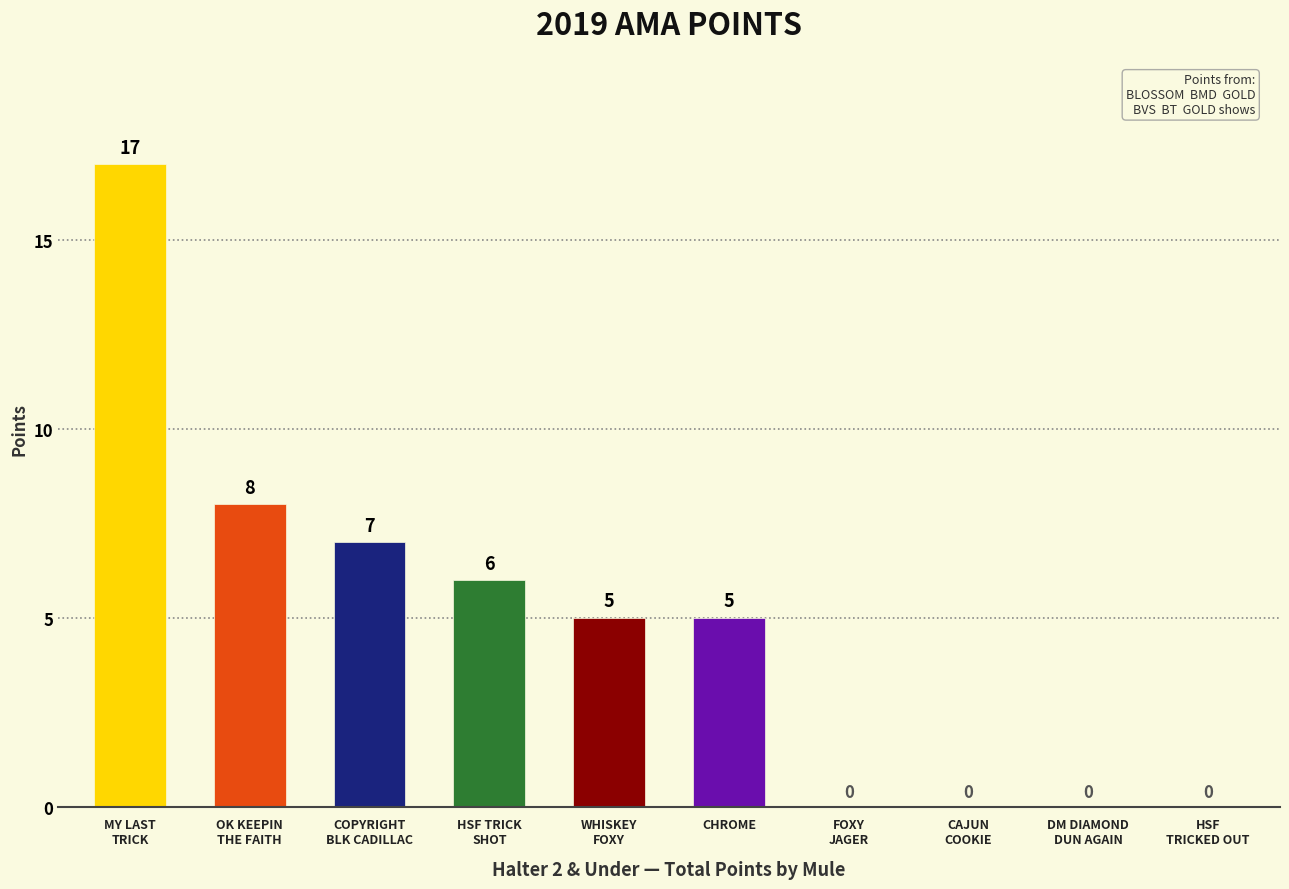

What is the sum of all values?

48